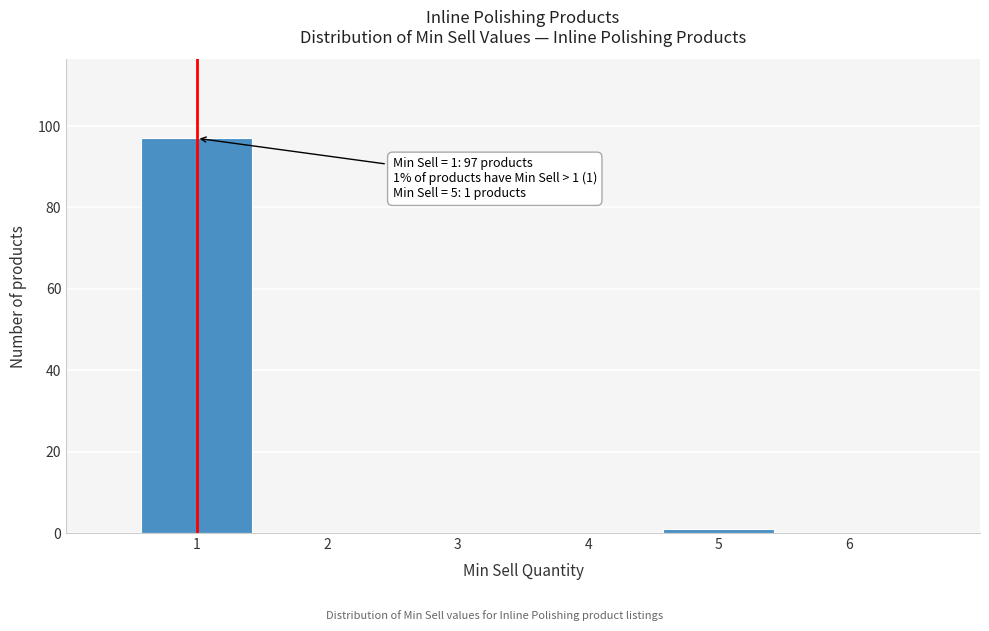

Reading left to right, list all the values displayed in this chart.

1=97	2=0	3=0	4=0	5=1	6=0